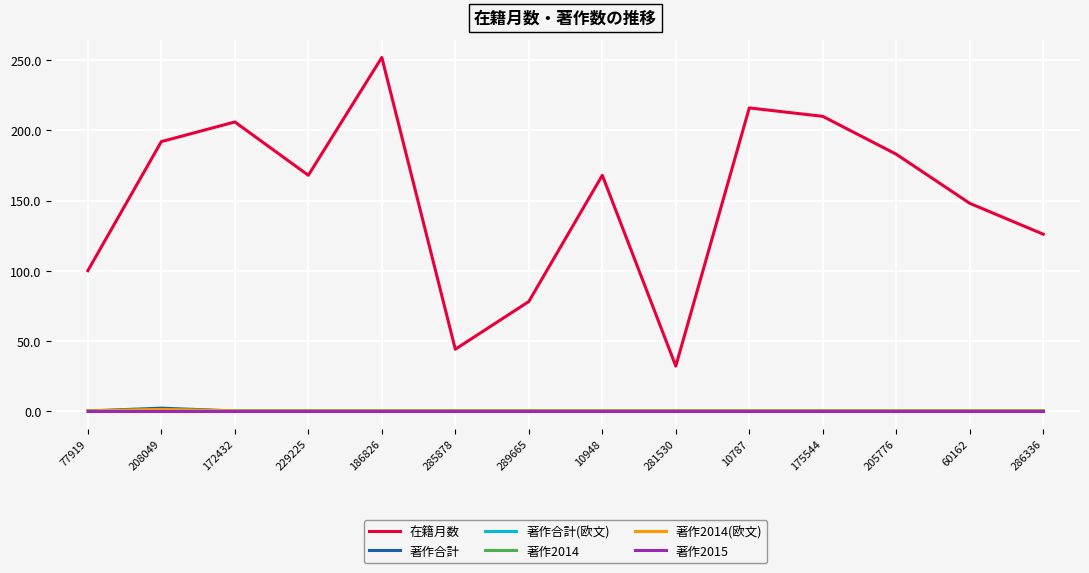

What is the label of the 11th point from the right?

229225